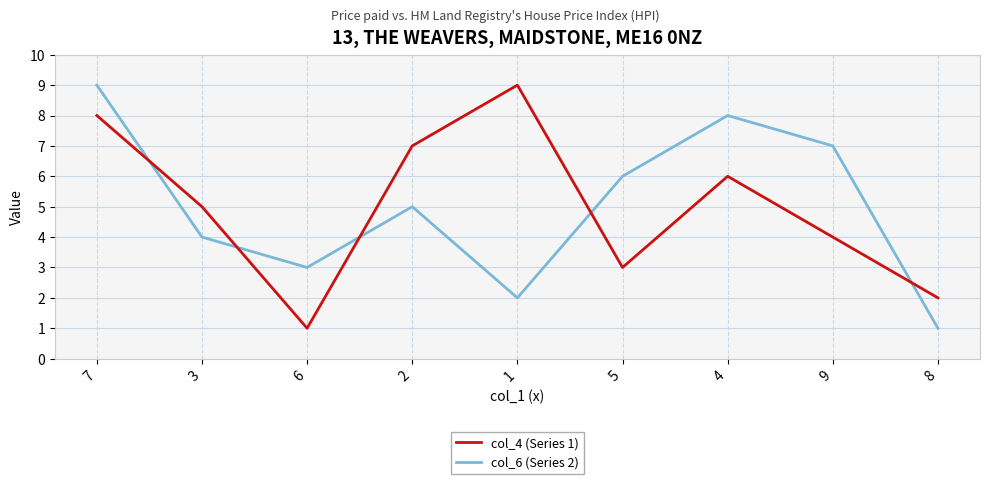

What is the maximum value for col_4 (Series 1)?

9